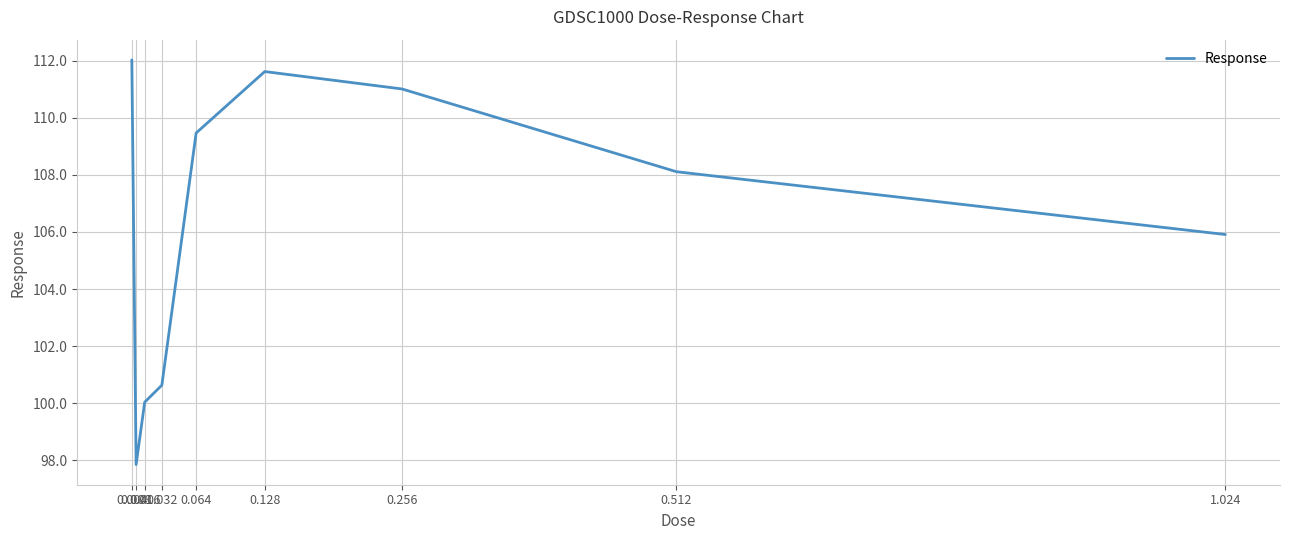

The value at 0.256 is 42.2. True or false?

False